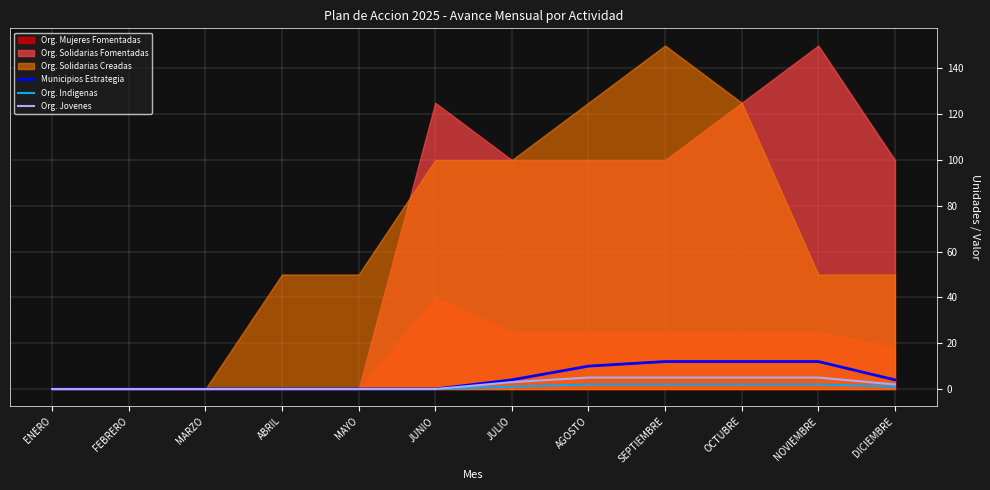

What is the label of the 5th point from the right?

AGOSTO